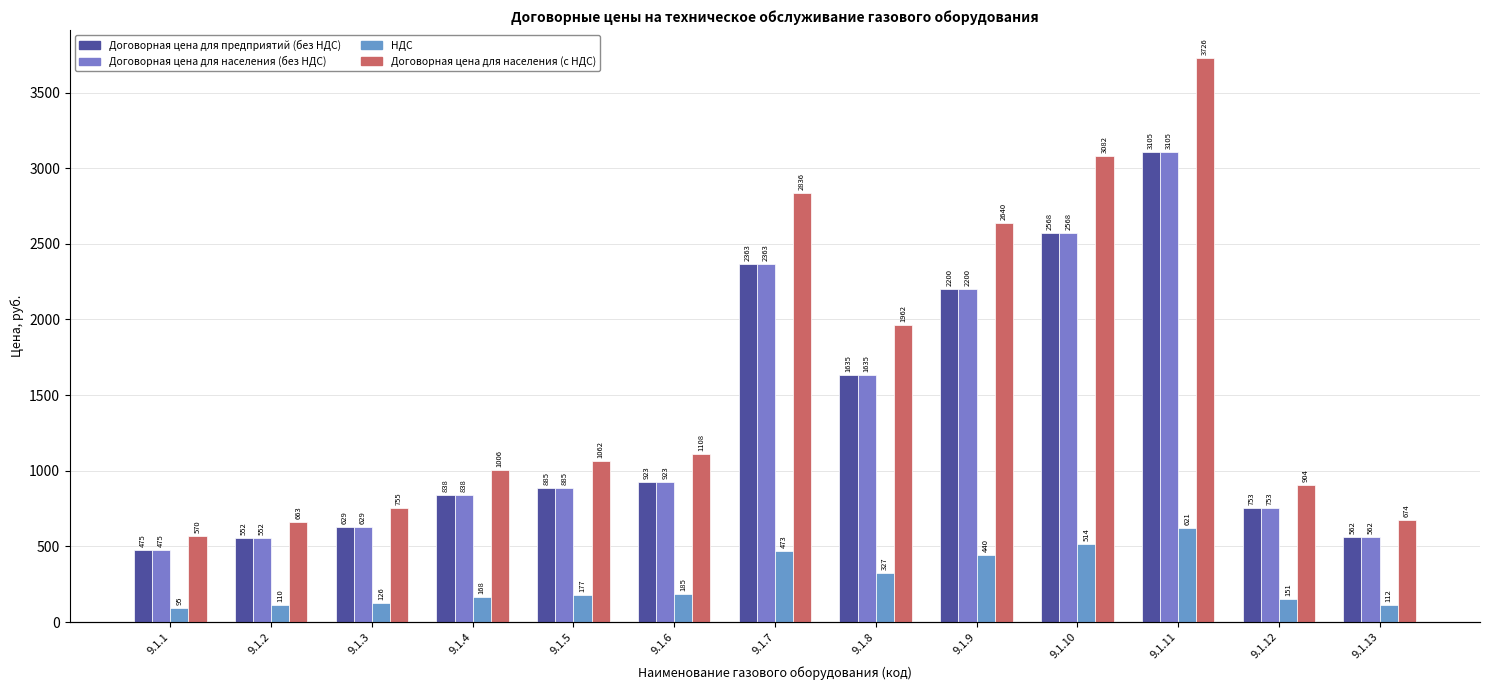

Which series changed the most between 9.1.5 and 9.1.10?

Договорная цена для населения (с НДС)